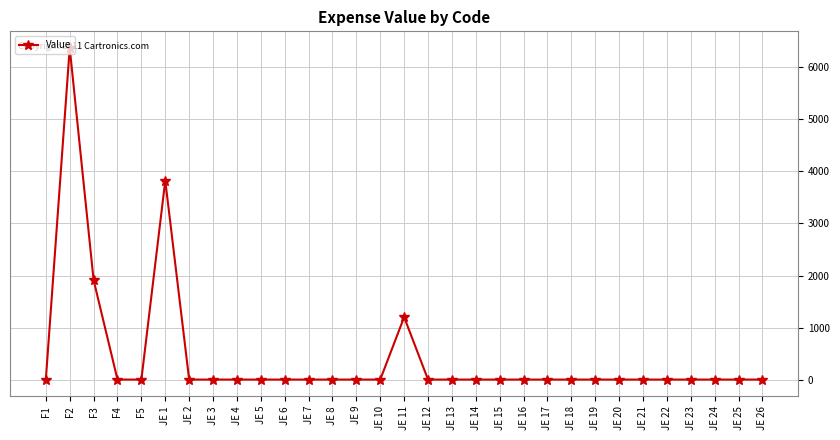

True or false: the data has more than 1 interior local peaks.

True